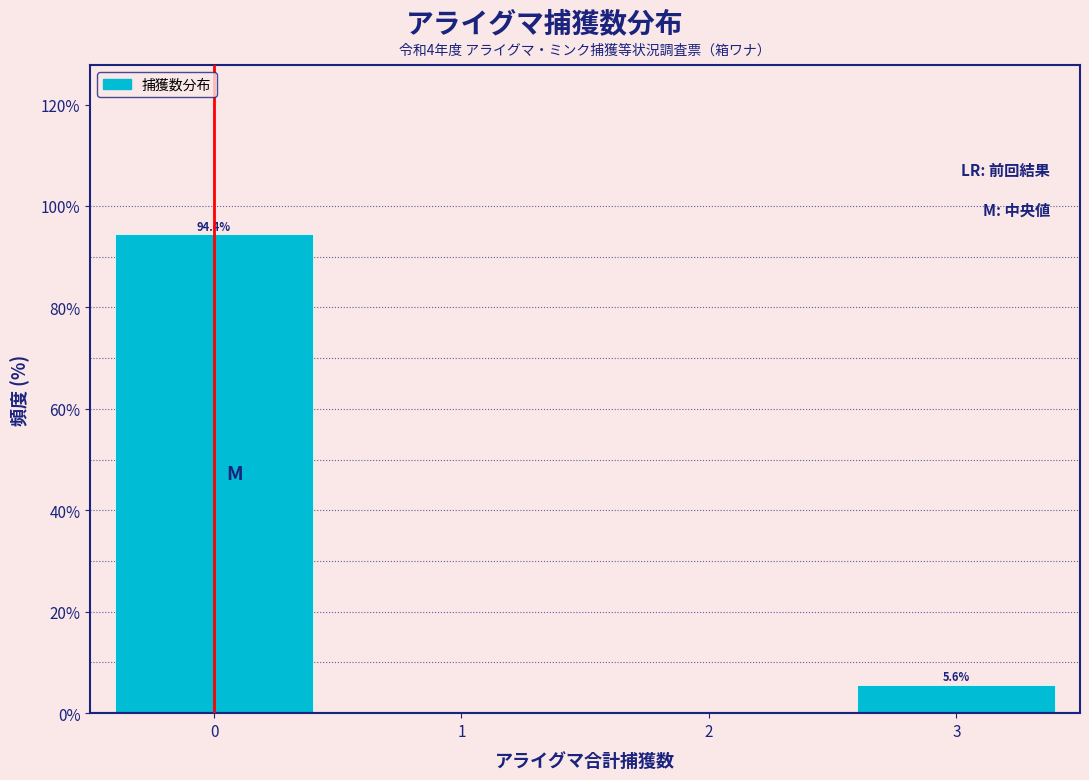

Over which range of the x-axis is the bar tallest?

-0.5 to 0.5